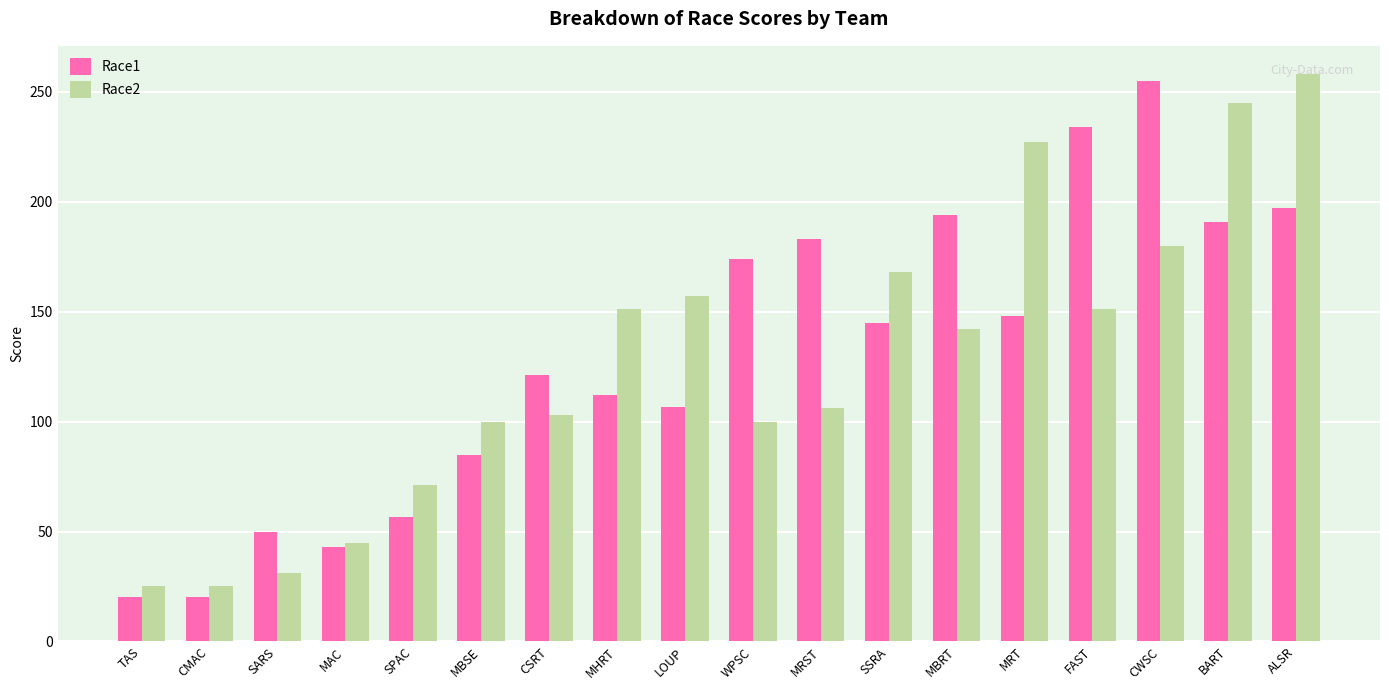

Between FAST and BART, which series saw the biggest shift?

Race2